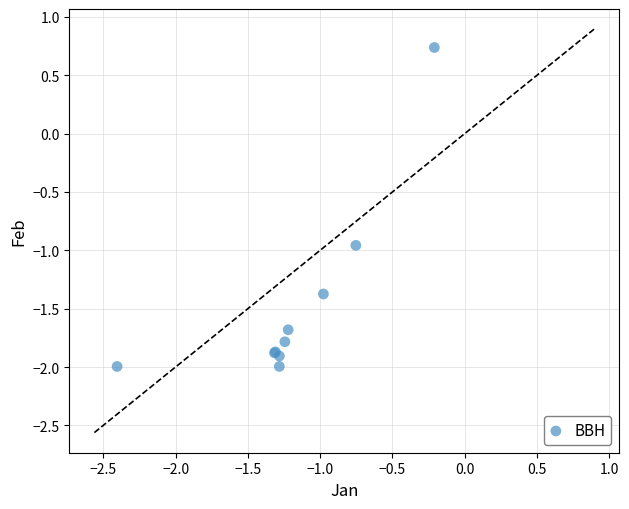

What Y value in the scatter plot is closest to 0?

0.7